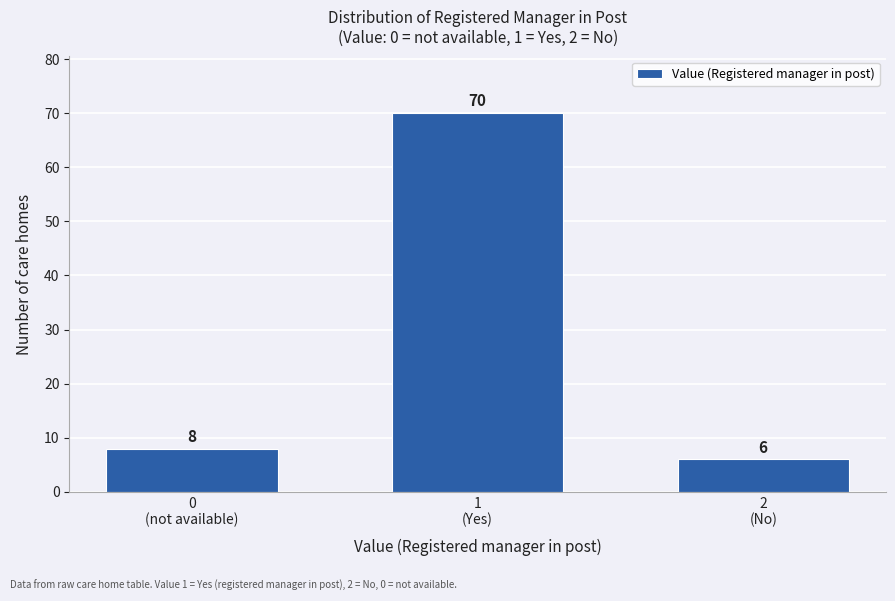

Reading left to right, list all the values displayed in this chart.

8	70	6